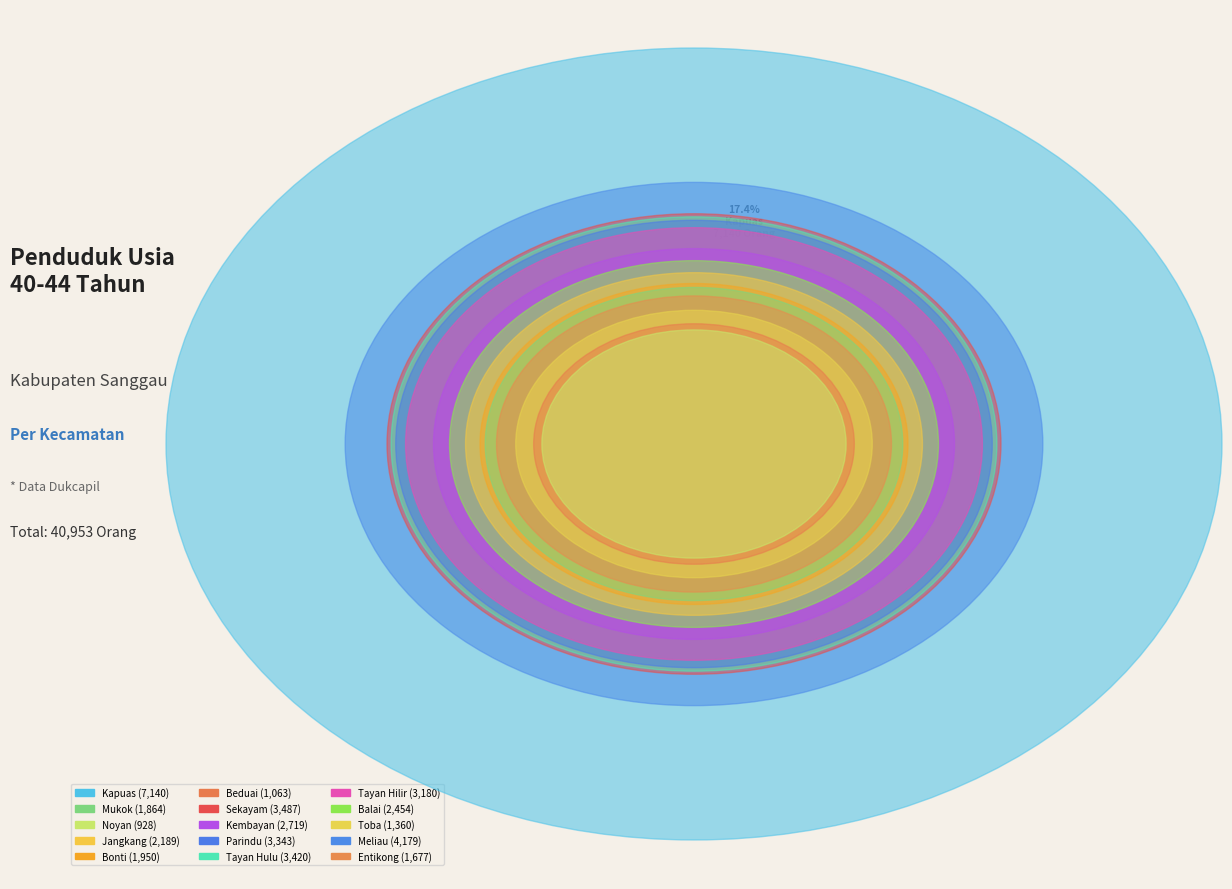

To the nearest percent, what is the average slice percentage?

7%